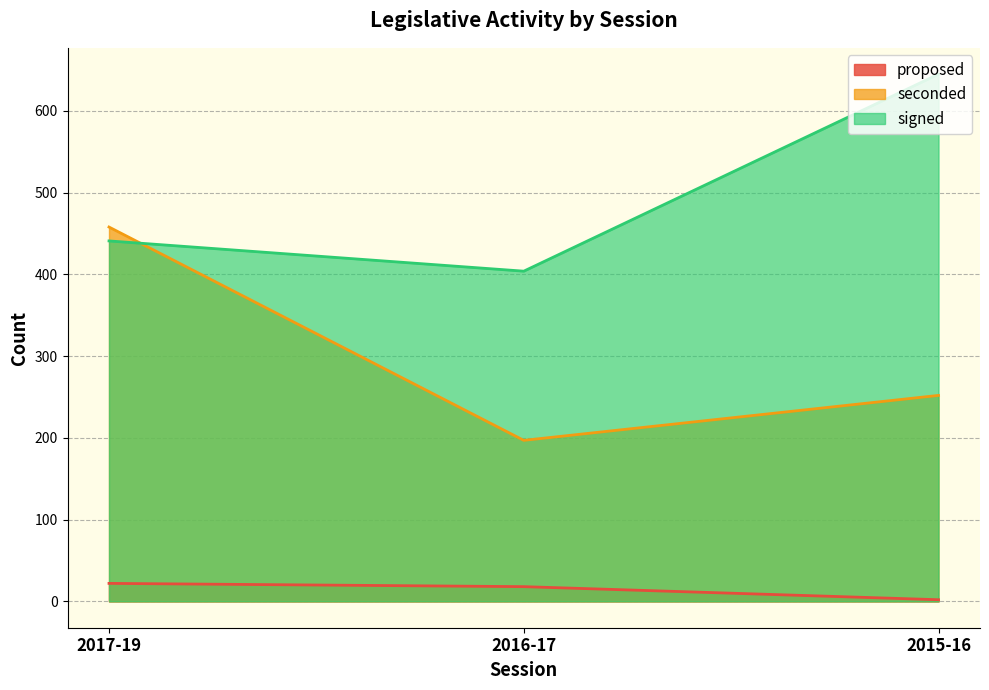

What is the label of the 3rd point from the left?

2015-16